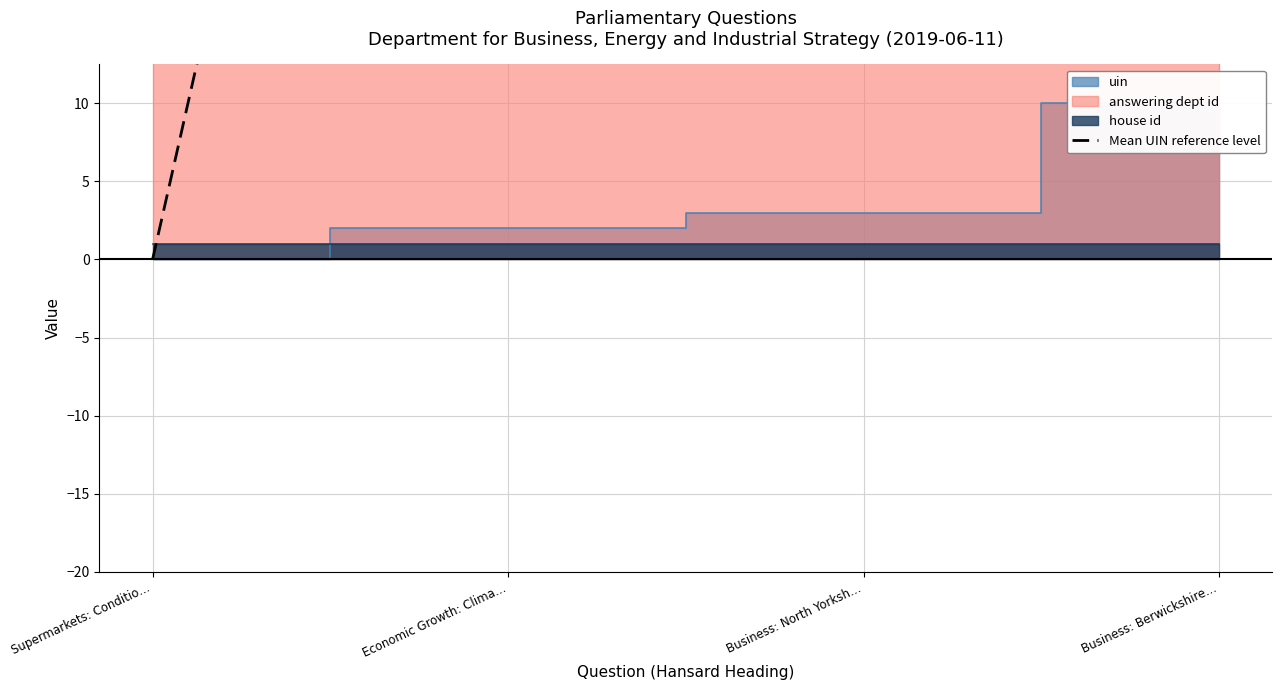

What is the value of the 3rd point from the left?

150.8